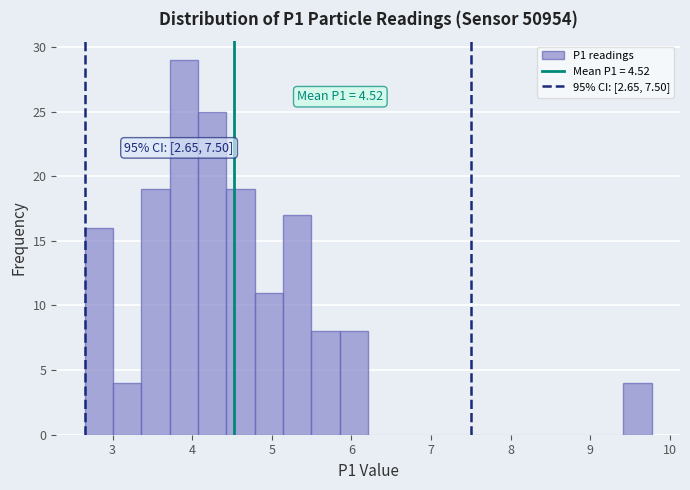

Read against the x-axis, roughly where is the centre of the tallest bar?

3.9